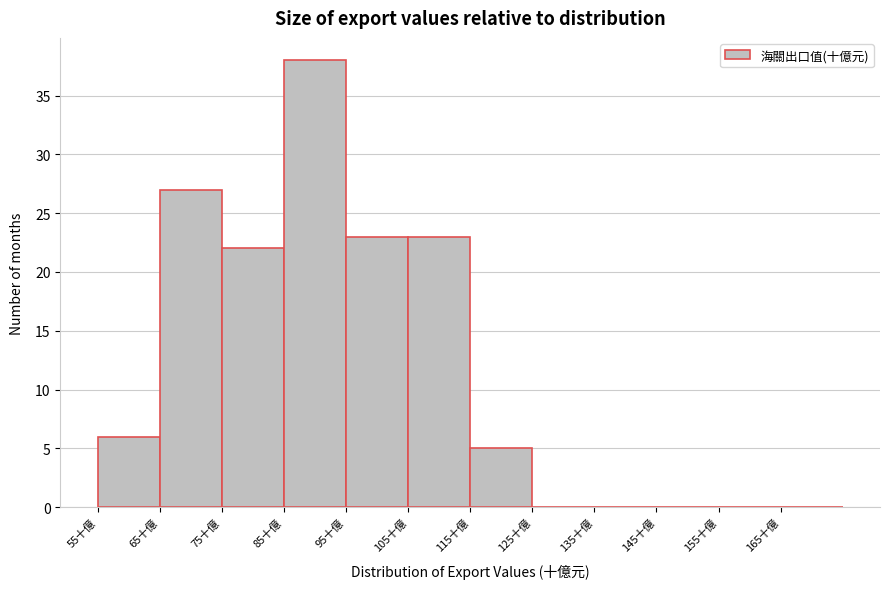

What is the height of the bar covering 55 to 65 on the x-axis? The values are not printed on the chart, so give them approximately, as read against the axis.

6